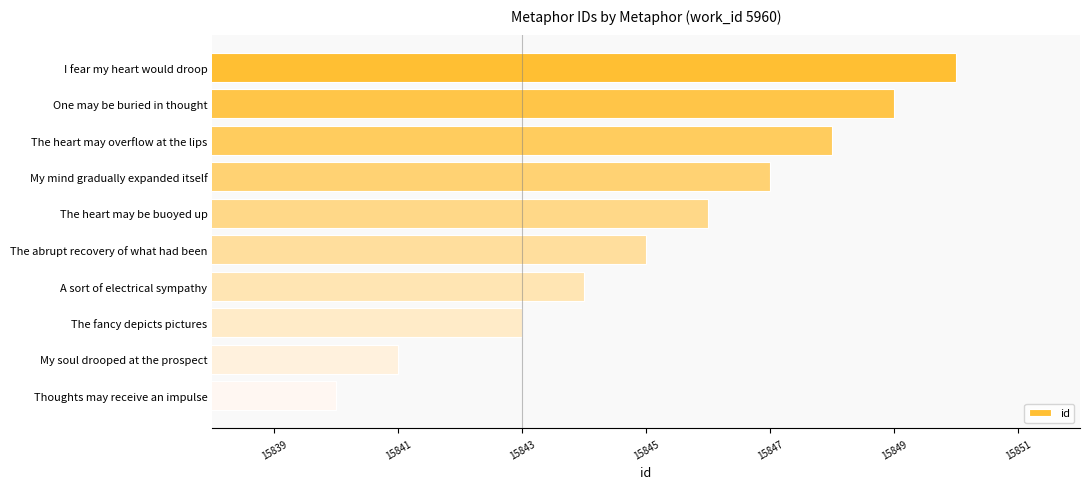

What is the difference between the second highest and minimum values?

9